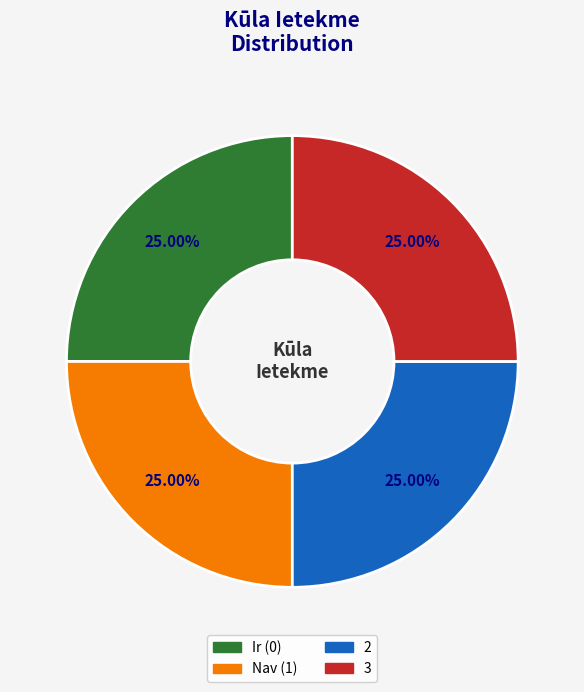

What percentage is the 3 slice, to the nearest percent?

25%